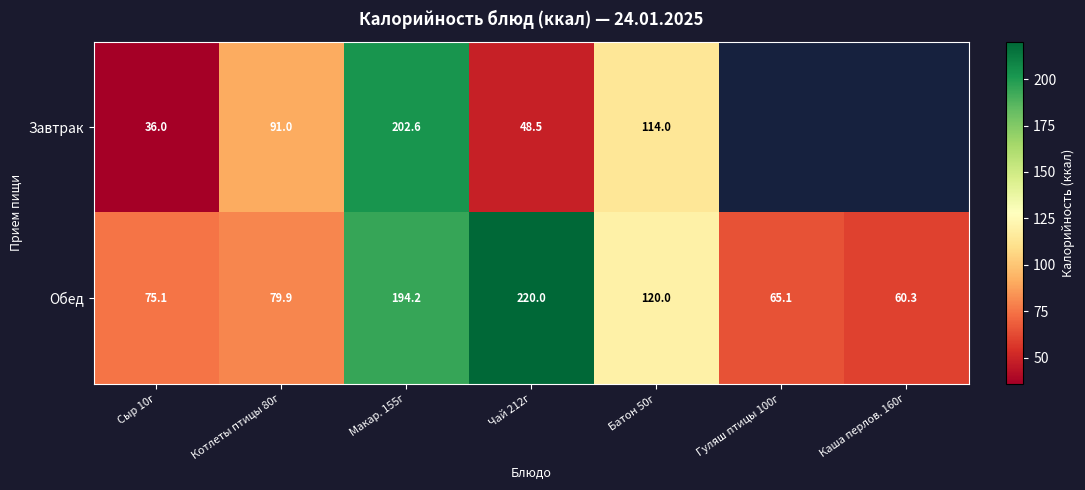

What is the total value across all series at Макар. 155г?

396.8